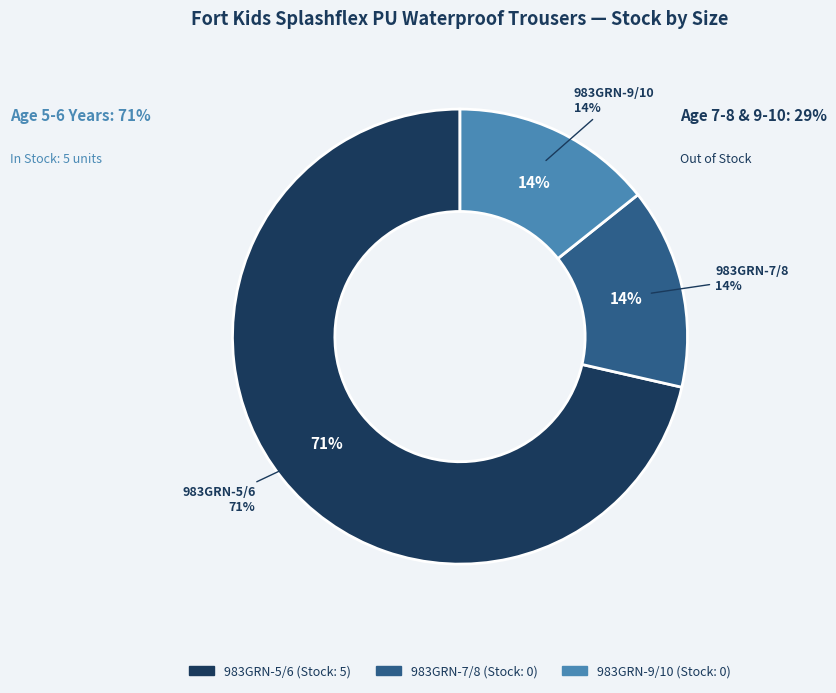

Which slice is the smallest?

983GRN-7/8